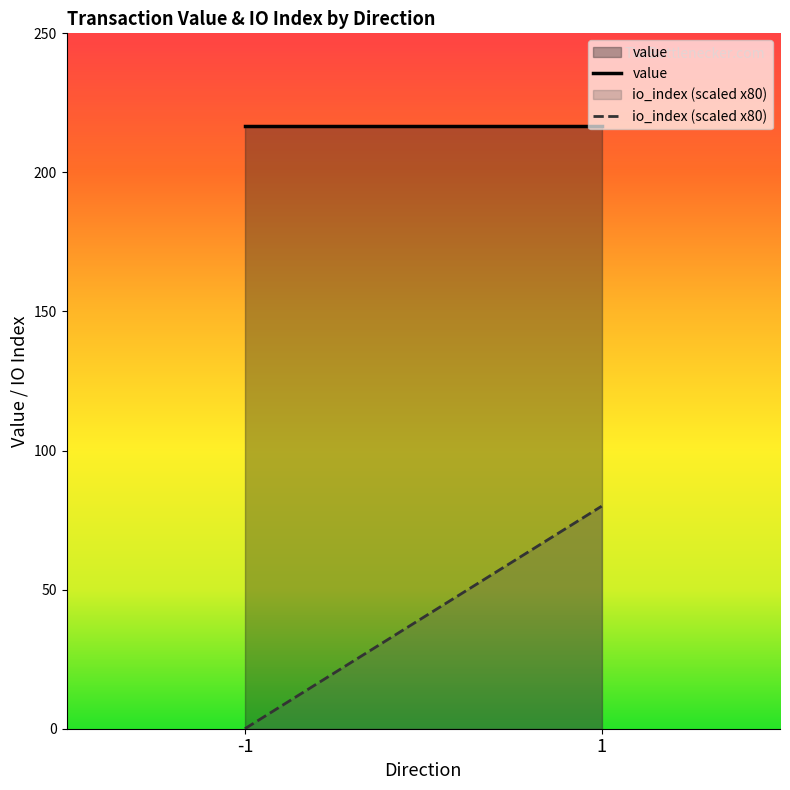

Between -1 and 1, which is larger?

-1